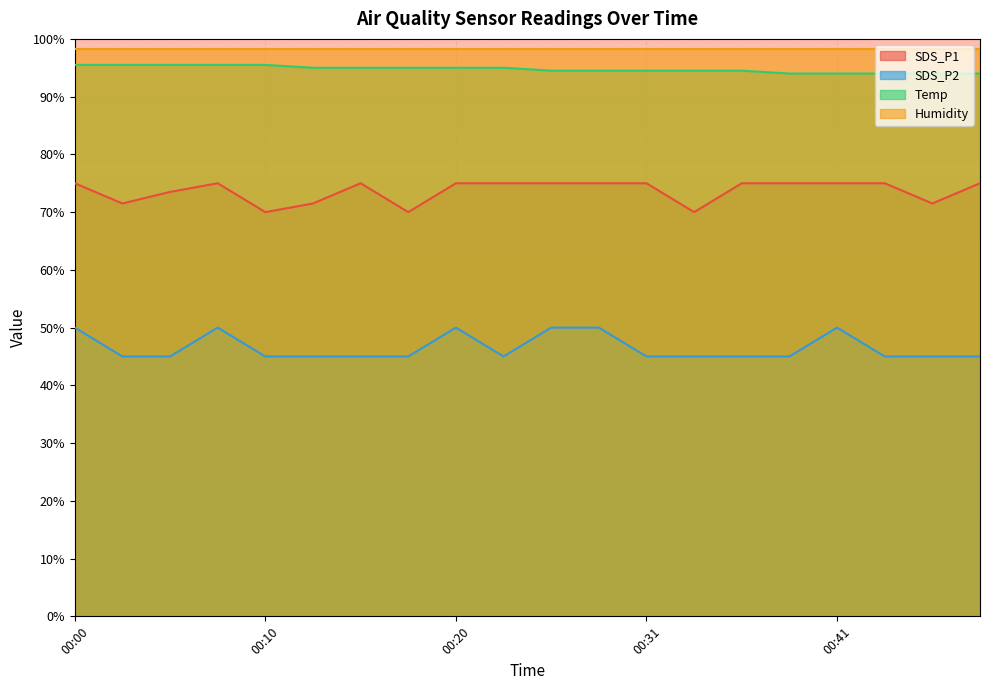

Count the SDS_P2 values in the range 45 to 50.

20